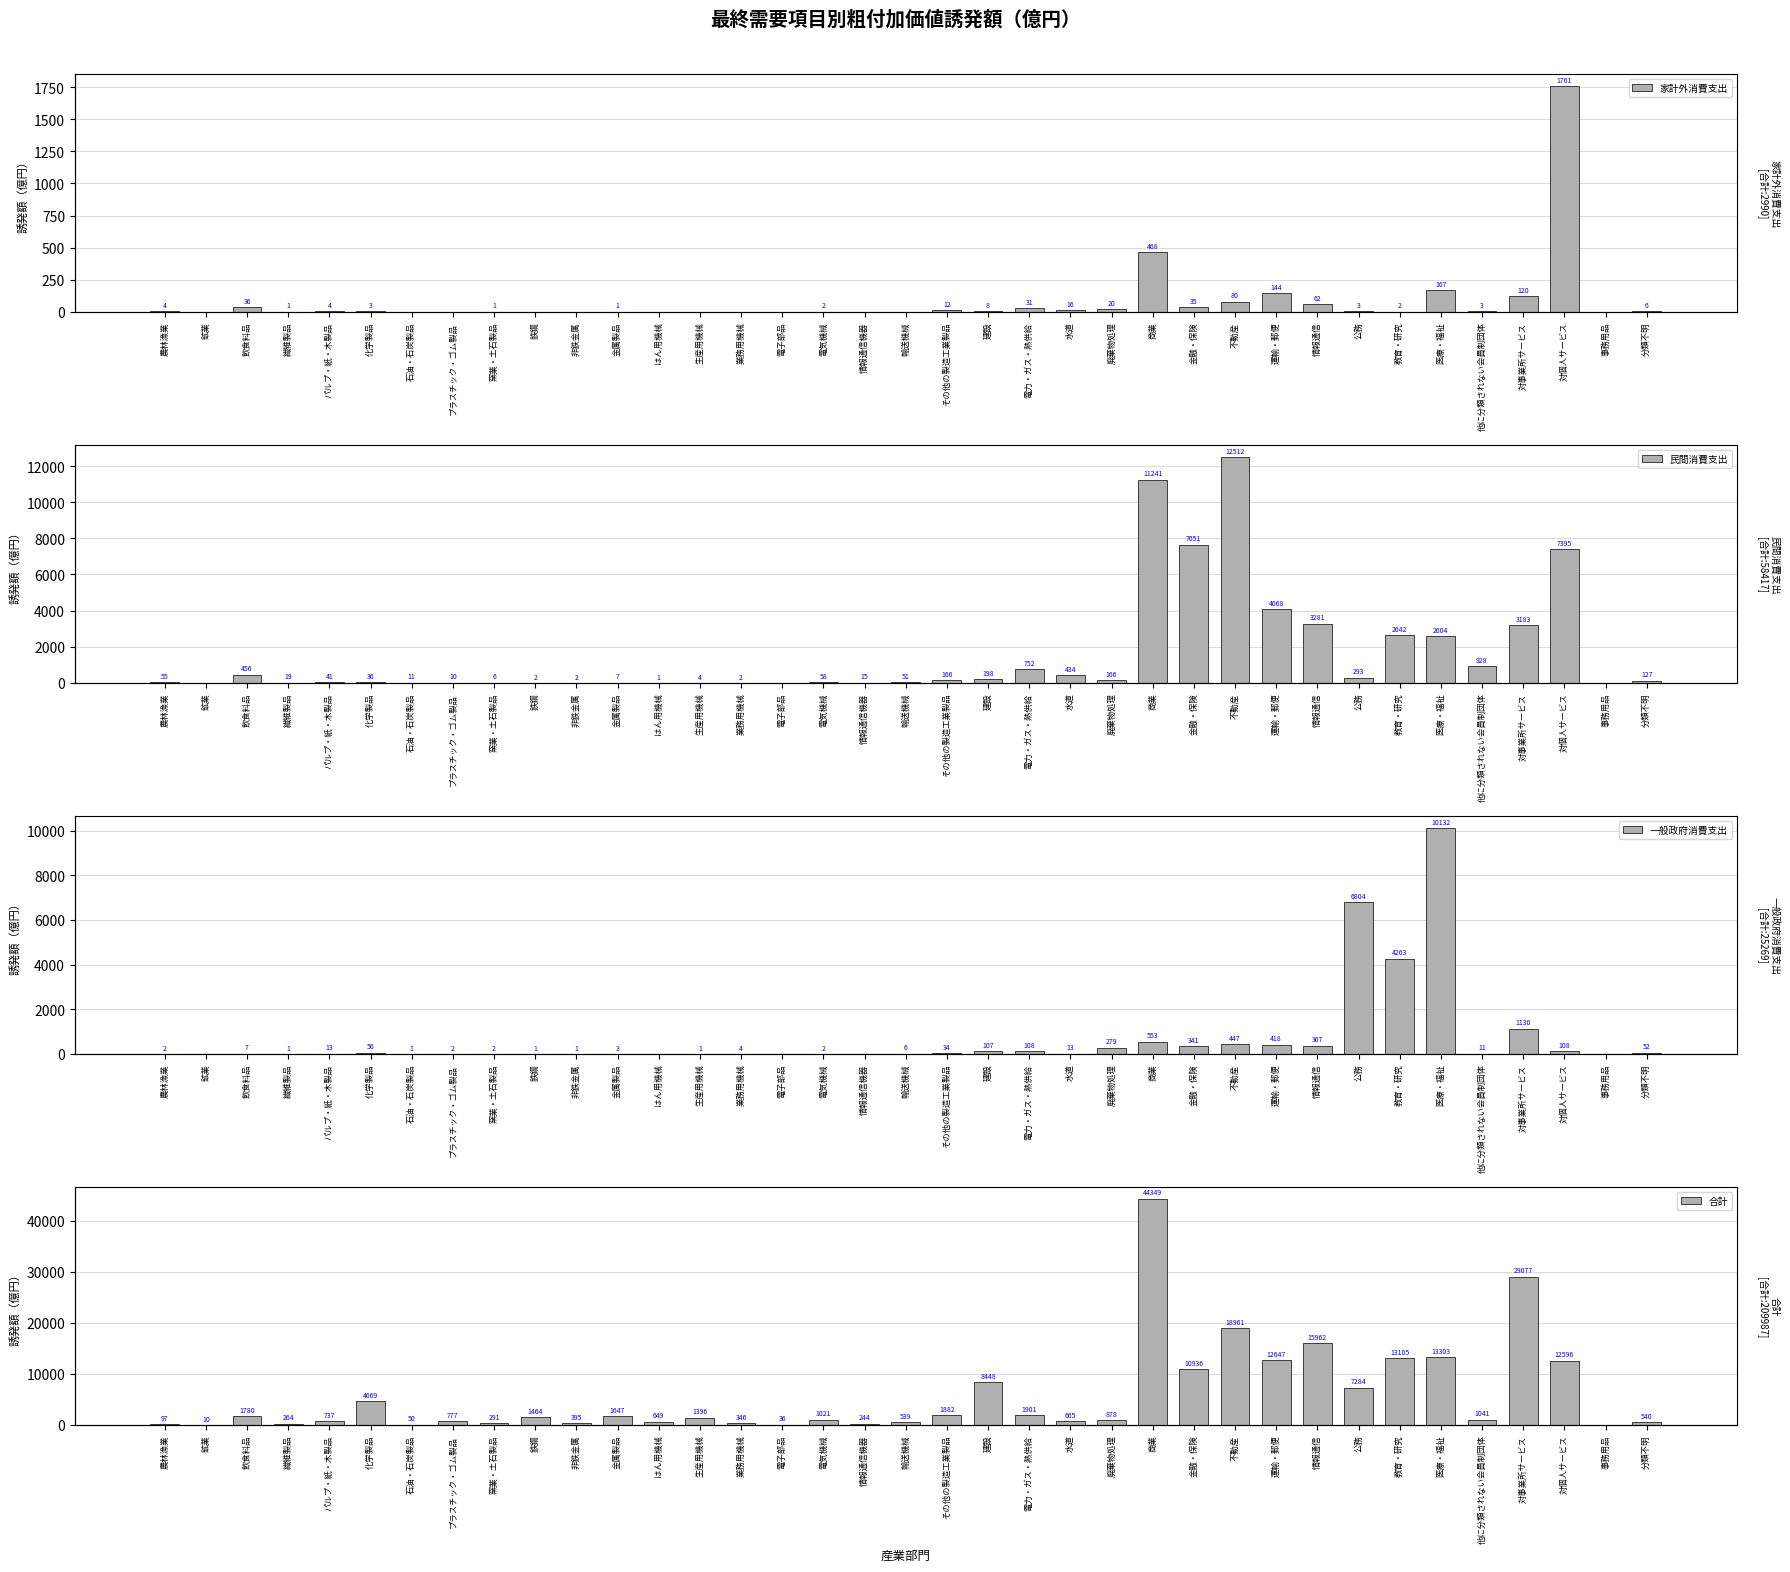

Reading right to left, extract all data points from this chart.

家計外消費支出: 6	0	1761	120	3	167	2	3	62	144	80	35	468	20	16	31	8	12	0	0	2	0	0	0	0	1	0	0	1	0	0	3	4	1	36	0	4
民間消費支出: 127	0	7395	3183	928	2604	2642	293	3281	4068	12512	7651	11241	166	434	752	198	166	51	15	58	0	2	4	1	7	2	2	6	10	11	36	41	19	456	0	55
一般政府消費支出: 52	0	108	1130	11	10132	4263	6804	367	418	447	341	553	279	13	108	107	34	6	0	2	0	4	1	0	3	1	1	2	2	1	56	13	1	7	0	2
合計: 540	0	12596	29077	1041	13303	13105	7284	15962	12647	18961	10936	44349	878	665	1901	8448	1882	539	244	1021	36	346	1396	649	1647	395	1464	291	777	50	4669	737	264	1780	10	97